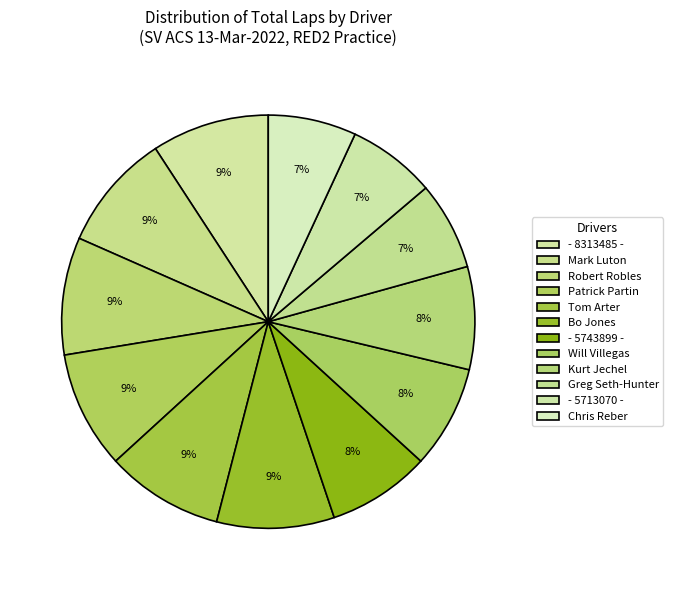

Do Bo Jones and Chris Reber together represent more than half of the pie?

No